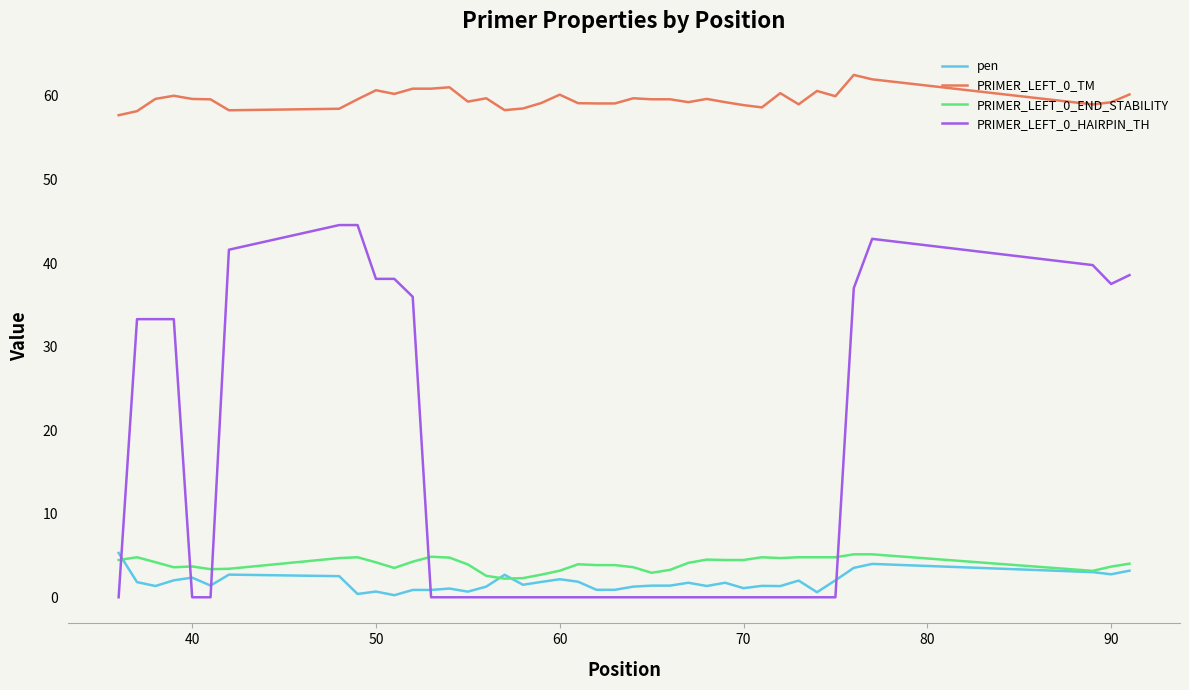

True or false: PRIMER_LEFT_0_END_STABILITY and PRIMER_LEFT_0_TM intersect in this chart.

False